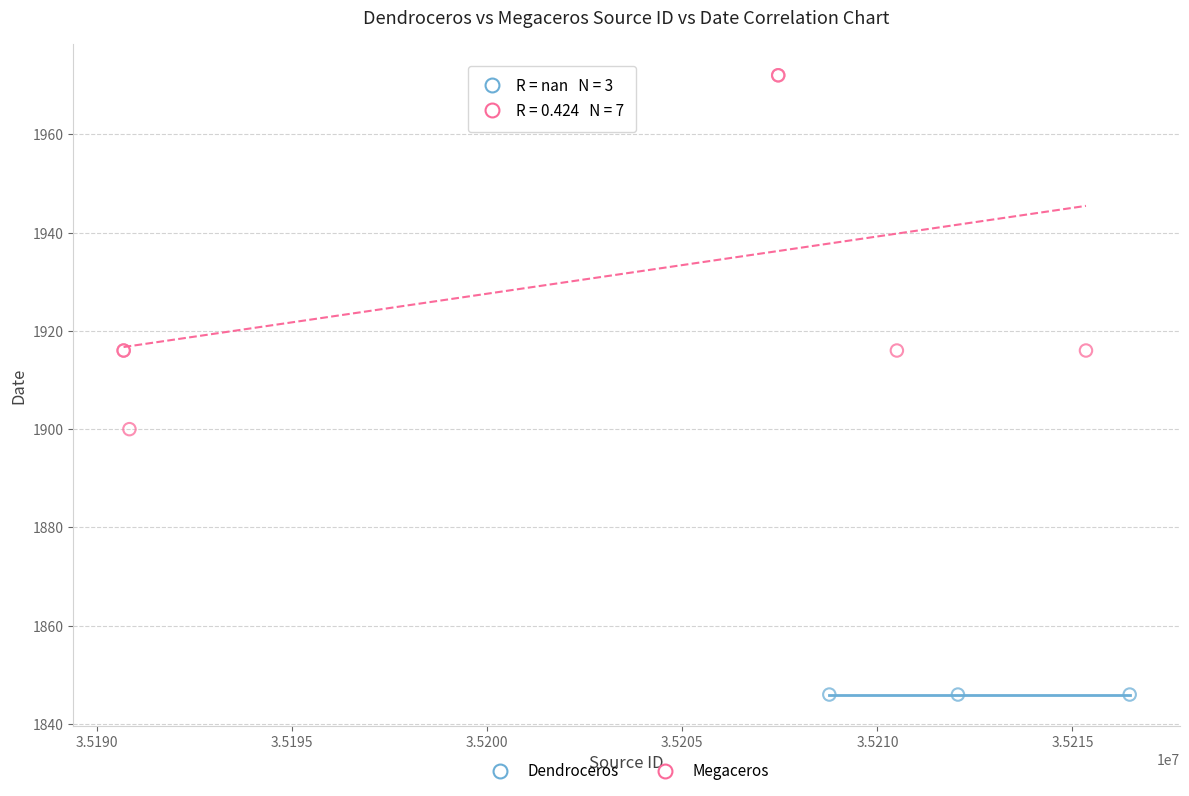

Which series reaches the minimum Y coordinate?

Dendroceros